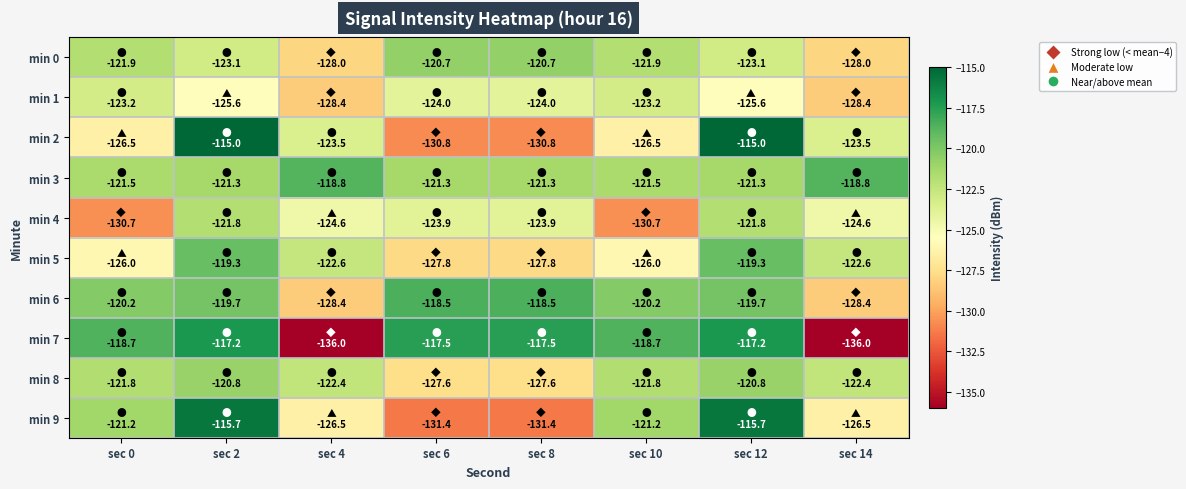

How many distinct data groups are displayed?

10